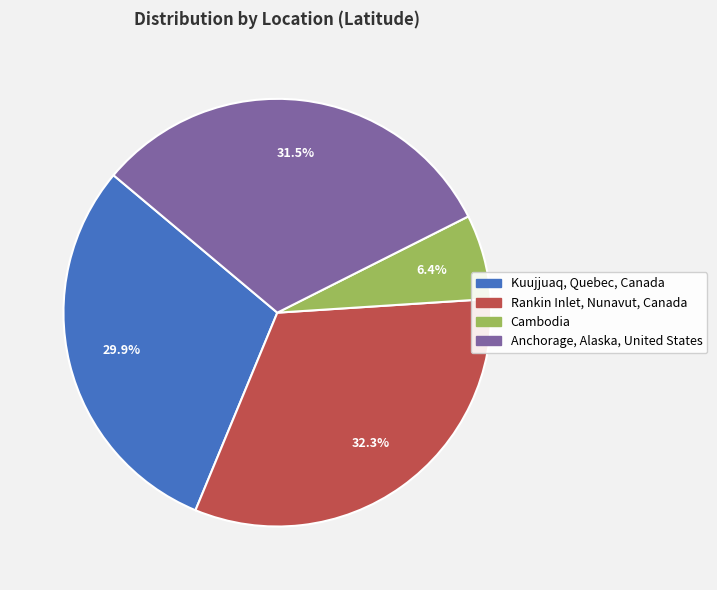

Approximately how many times larger is the value at Cambodia compared to Anchorage, Alaska, United States?

0.2